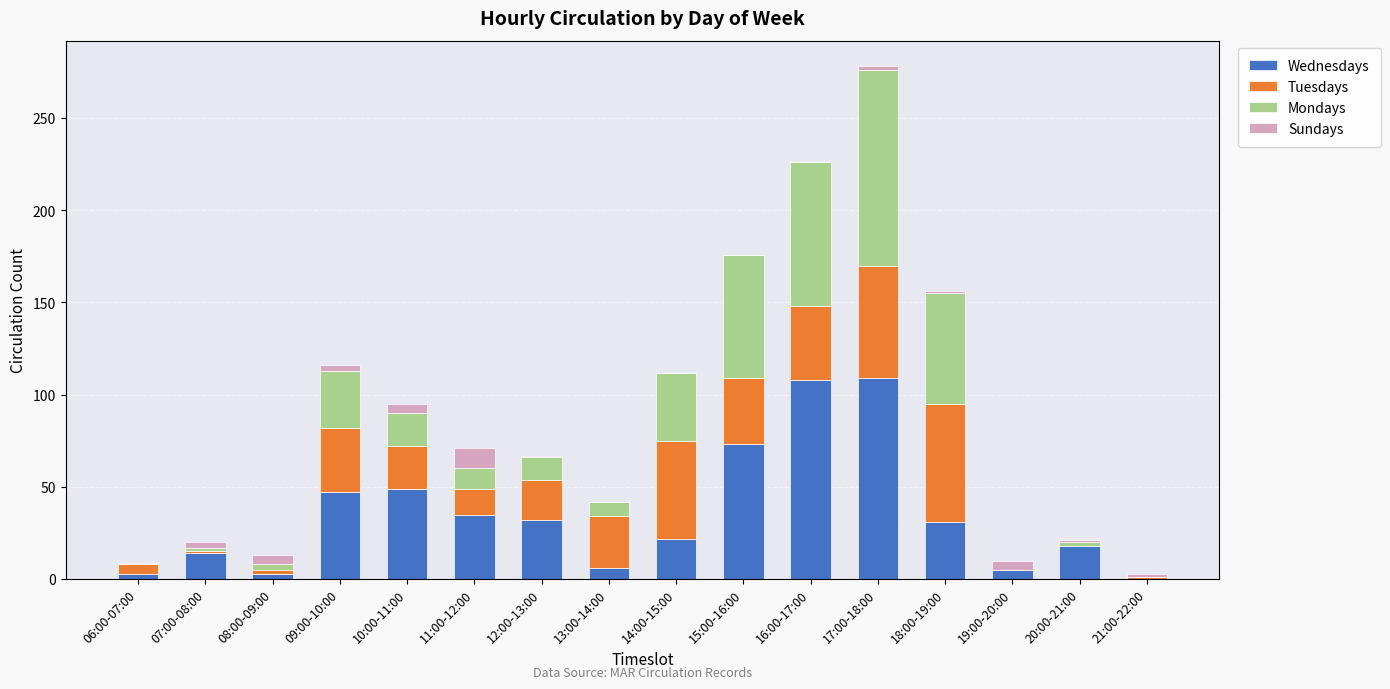

At which category is the sum across all series the highest?

17:00-18:00